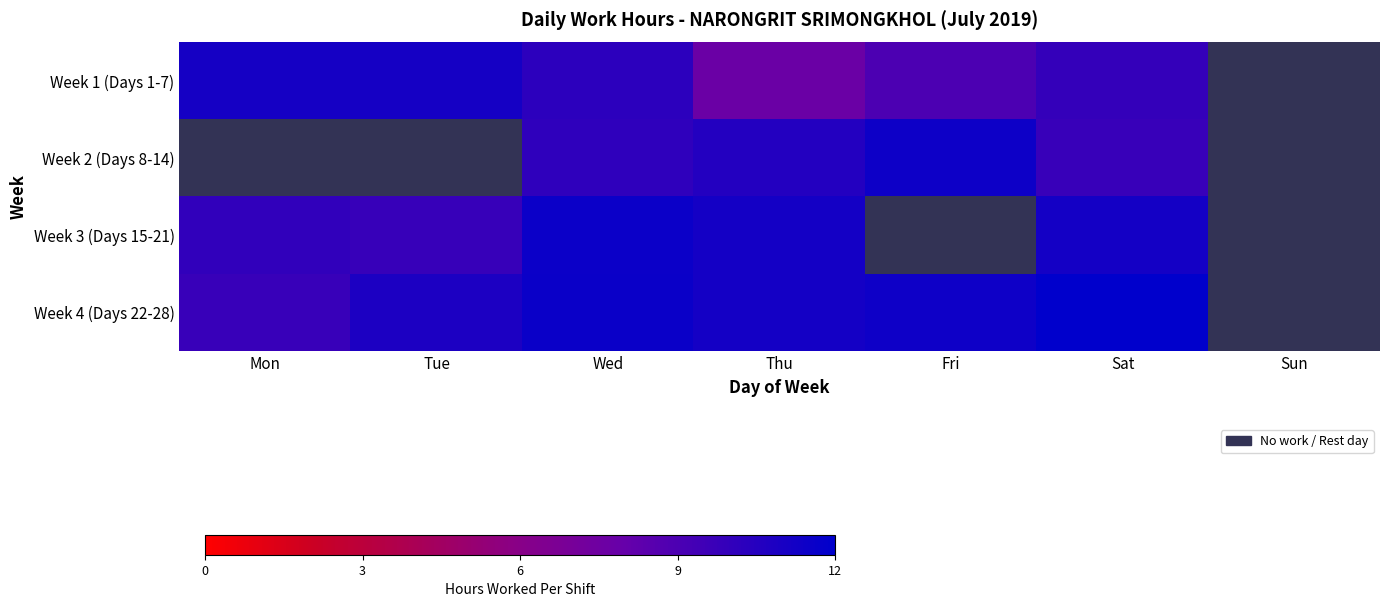

Which label corresponds to the largest value in the chart?

Sat